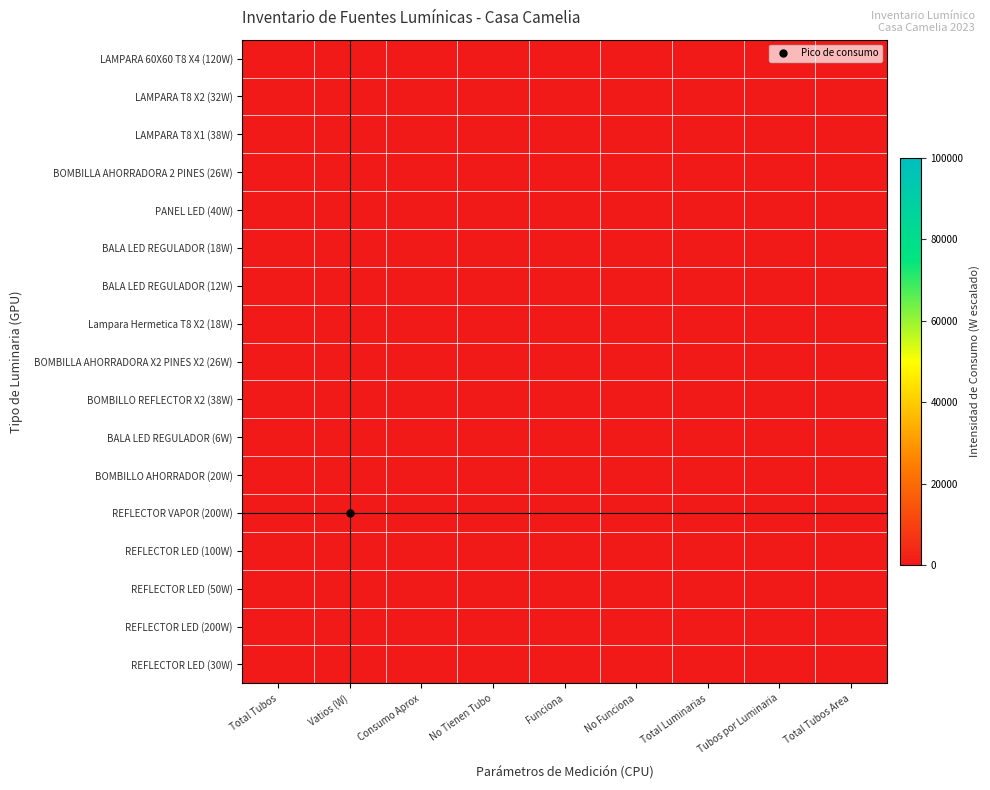

What is the total value across all series at Consumo Aprox?

487.0